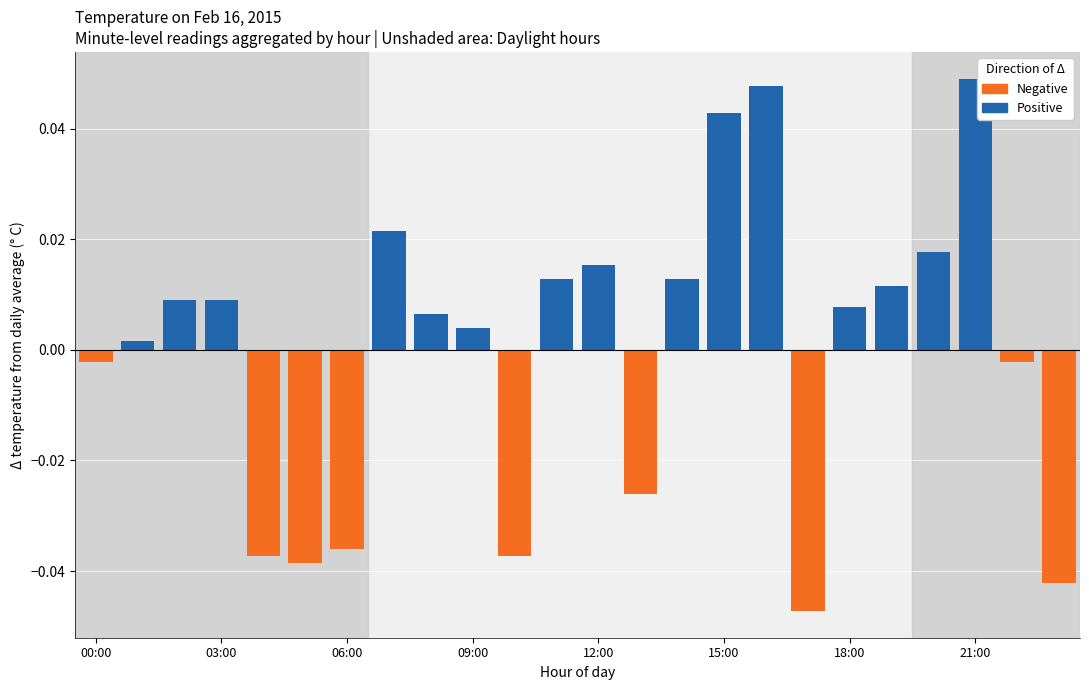

True or false: Positive has a value of 0.0 at 20.

True